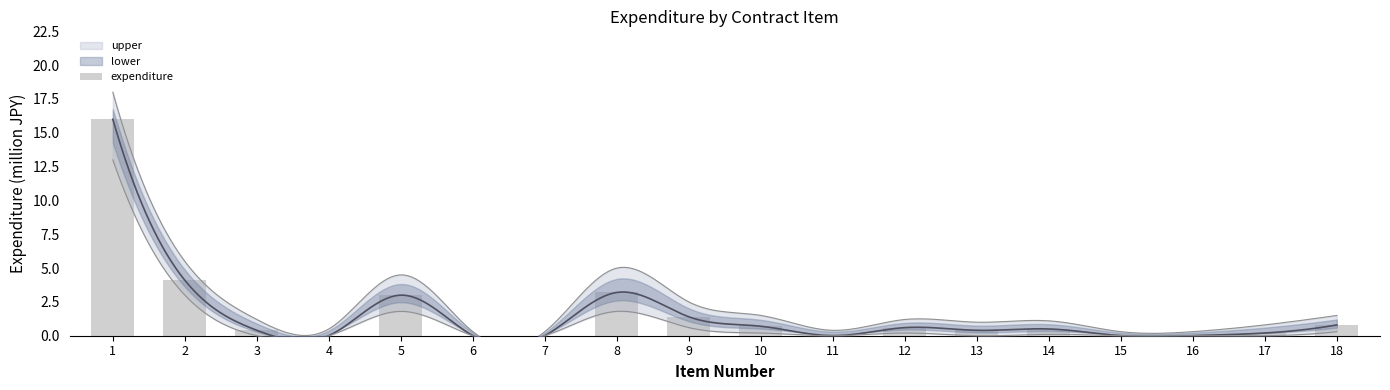

Does the chart contain stacked bars?

No